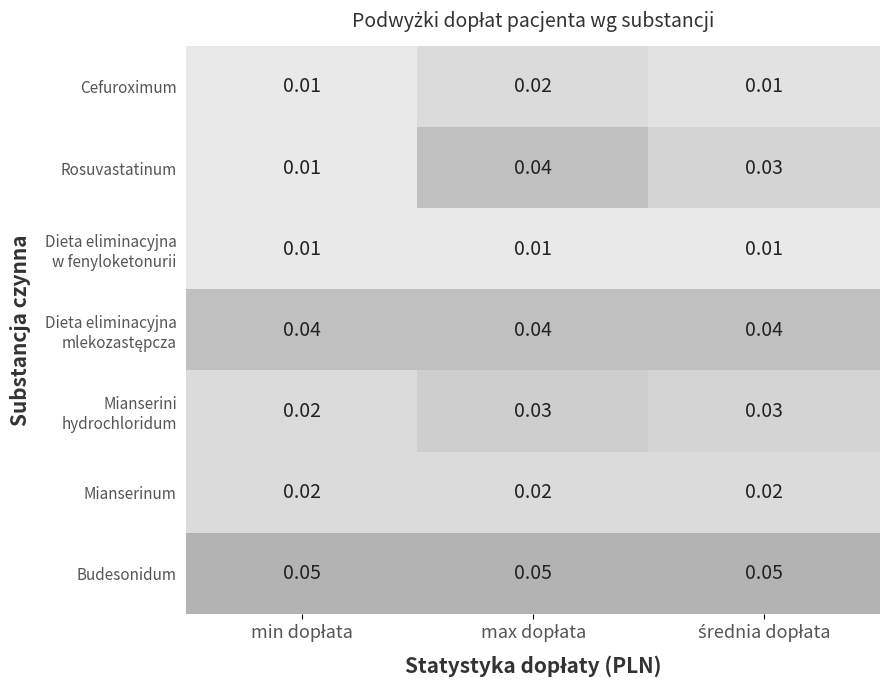

Which series has the largest total across all categories?

Budesonidum